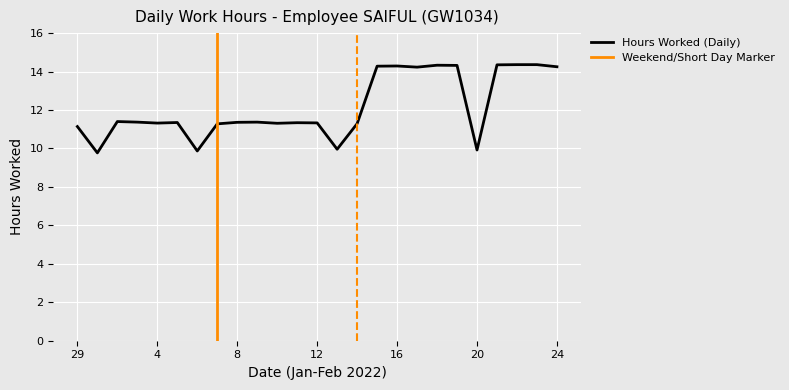

At which category does the chart reach its peak across all series?

22